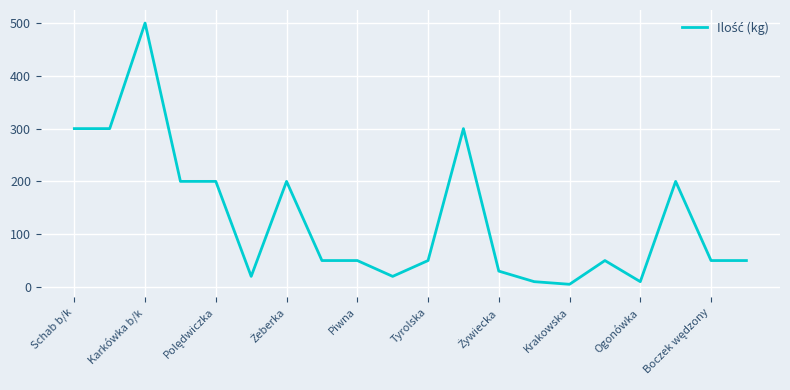

What is the average value?

130